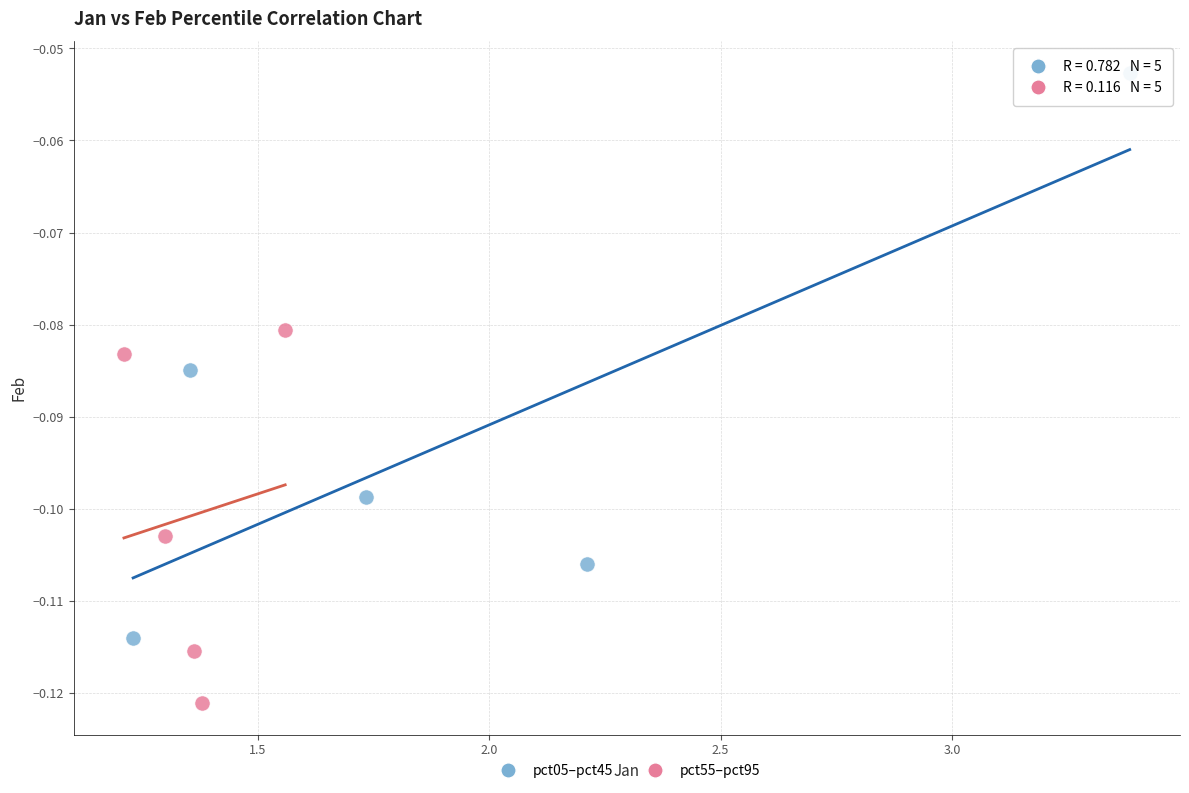

Which series reaches the minimum Y coordinate?

pct55–pct95